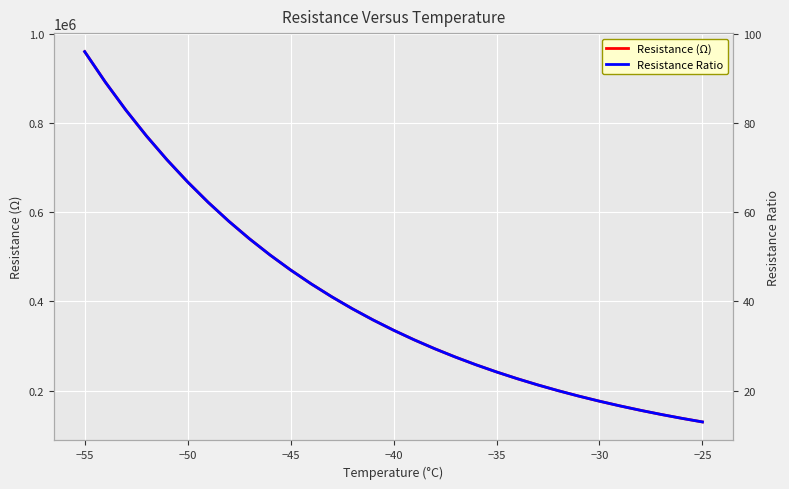

What is the minimum value for Resistance (Ω)?

130235